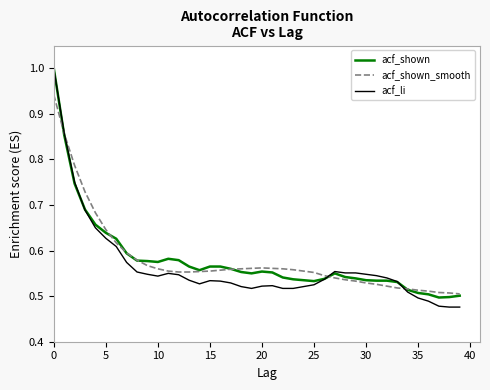

At how many categories does at least one series exceed 0?

40